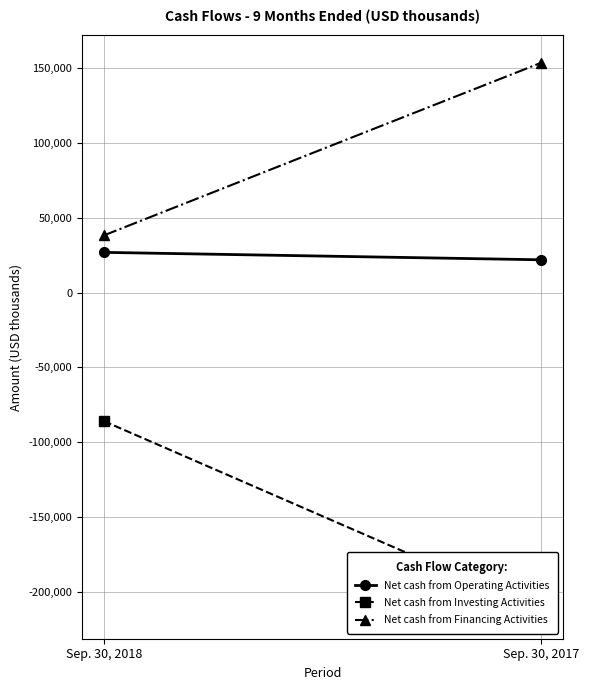

List the series in order of their peak value, lowest first.

Net cash from Investing Activities, Net cash from Operating Activities, Net cash from Financing Activities